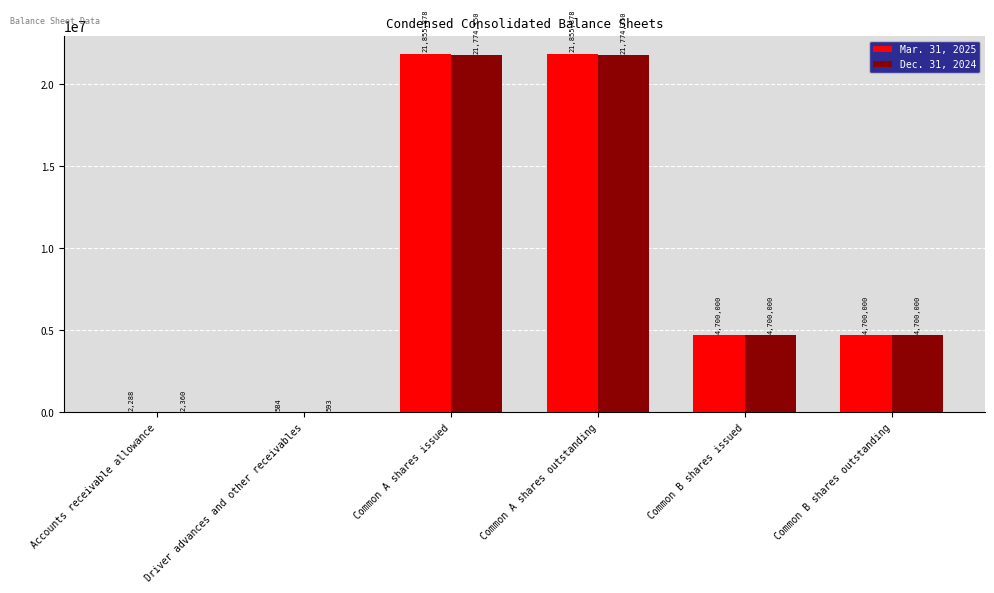

Reading left to right, list all the values displayed in this chart.

Mar. 31, 2025: Accounts receivable allowance=2288	Driver advances and other receivables=584	Common A shares issued=21855878	Common A shares outstanding=21855878	Common B shares issued=4700000	Common B shares outstanding=4700000
Dec. 31, 2024: Accounts receivable allowance=2360	Driver advances and other receivables=593	Common A shares issued=21774350	Common A shares outstanding=21774350	Common B shares issued=4700000	Common B shares outstanding=4700000